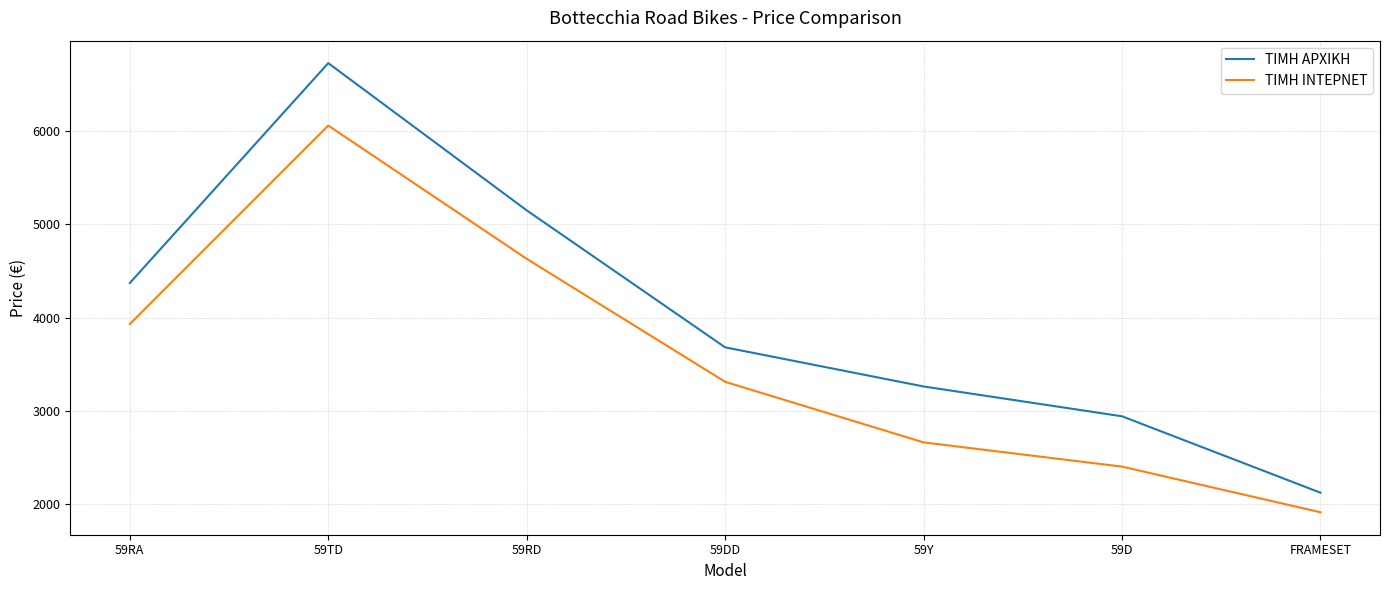

What position from the right is 59TD?

6